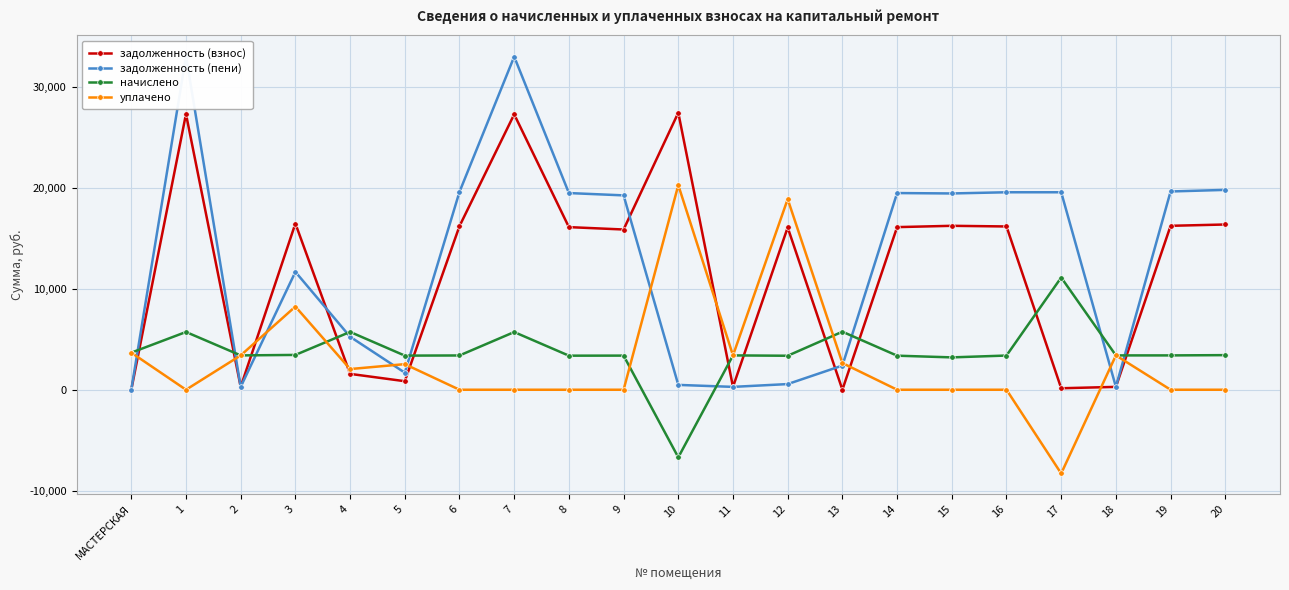

After their last crossing, which series has the higher values: начислено or задолженность (взнос)?

задолженность (взнос)